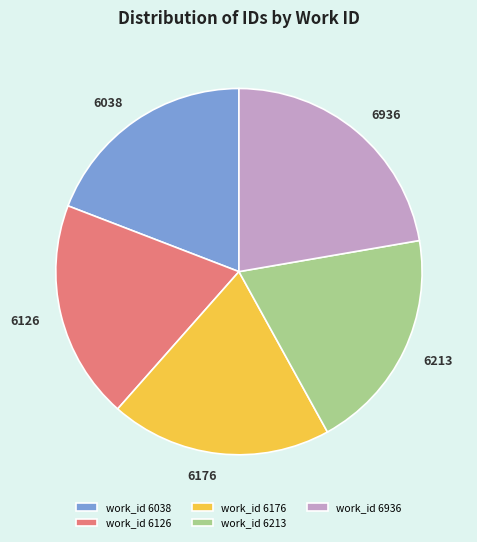

Which category has the biggest portion of the pie?

work_id 6936